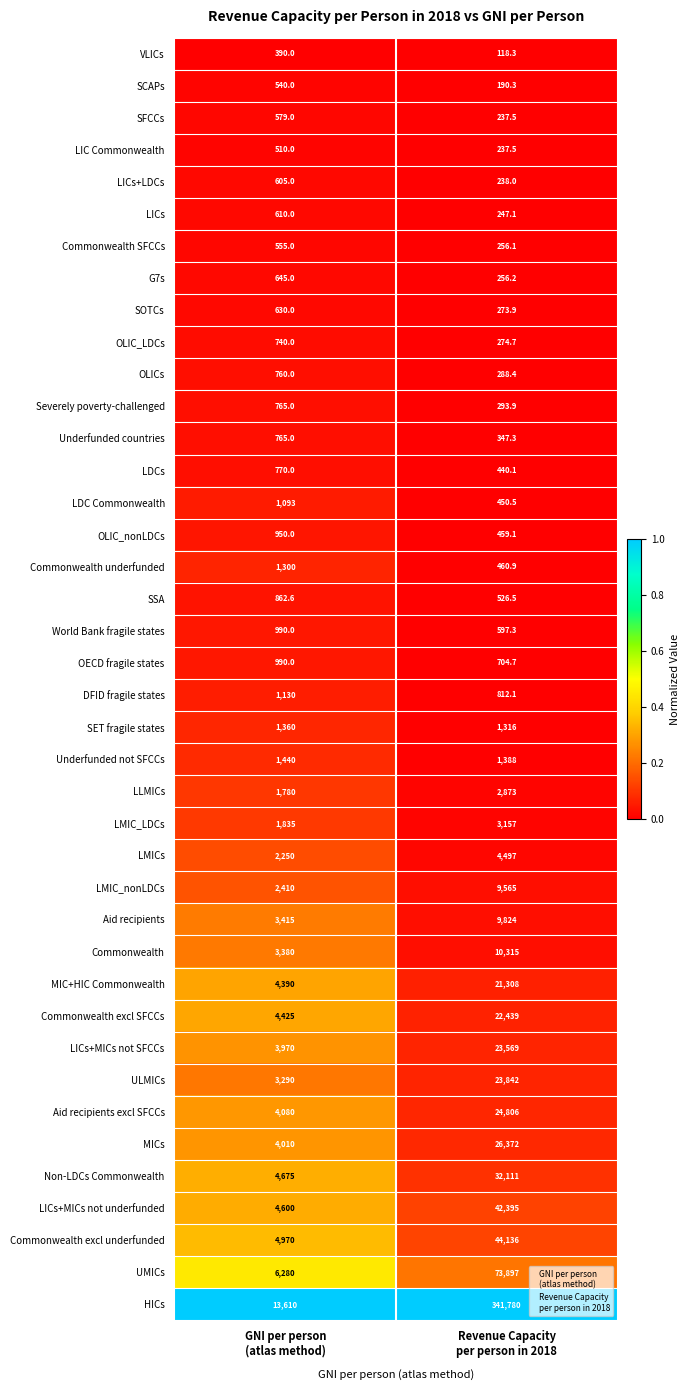

Which series has the largest total across all categories?

HICs